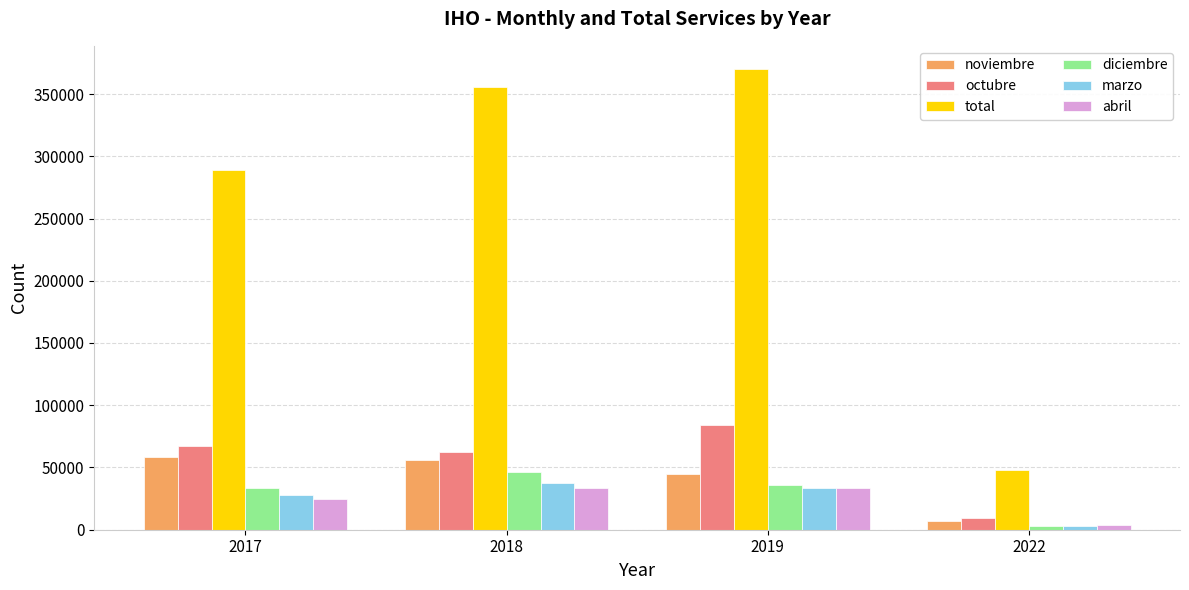

Which series changed the most between 2018 and 2019?

octubre